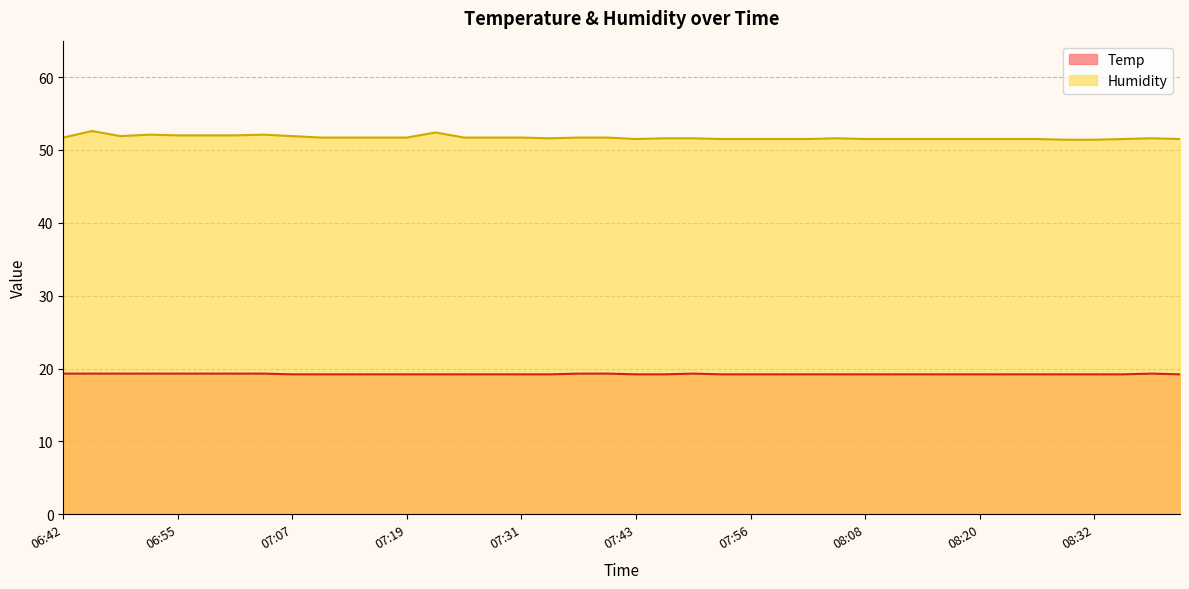

What is the sum of the Humidity values at 07:25 and 06:42?

103.4